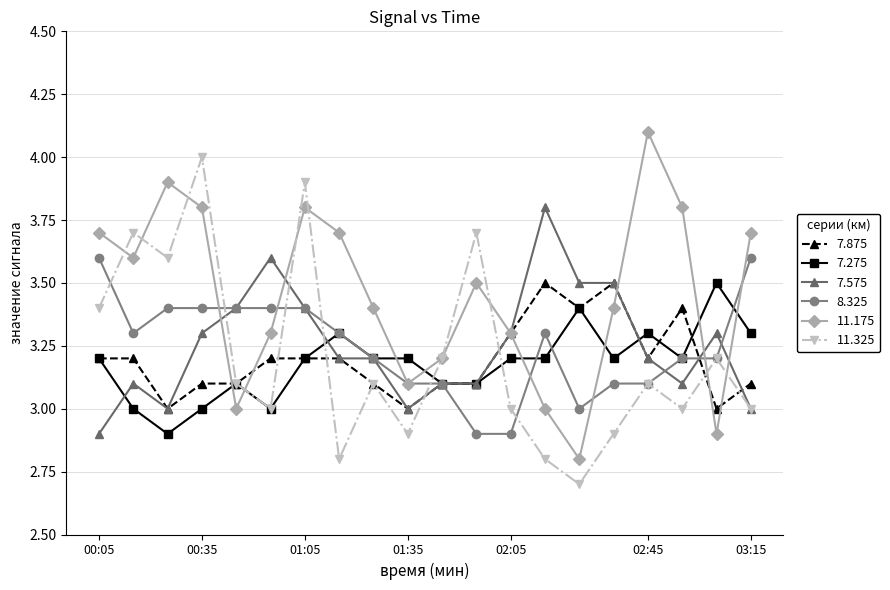

What is the value of the 8.325 point at the 4th from the left?

3.4